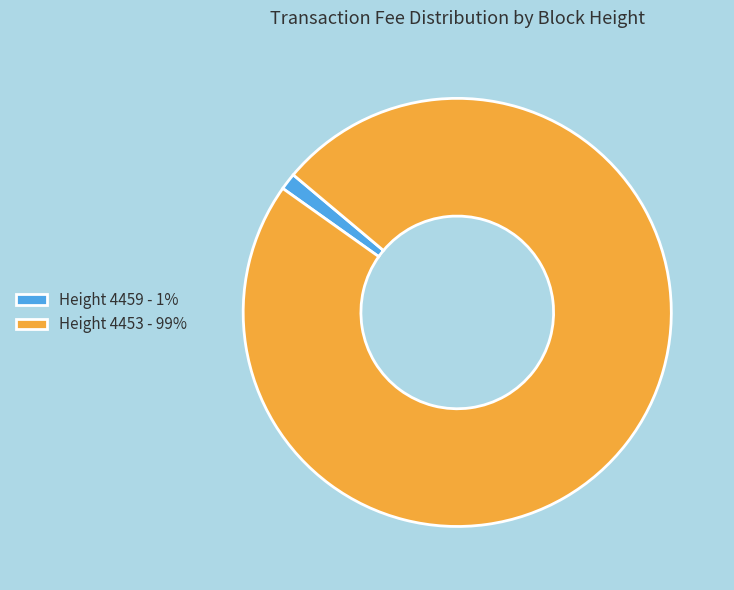

Between Height 4459 - 1% and Height 4453 - 99%, which is larger?

Height 4453 - 99%